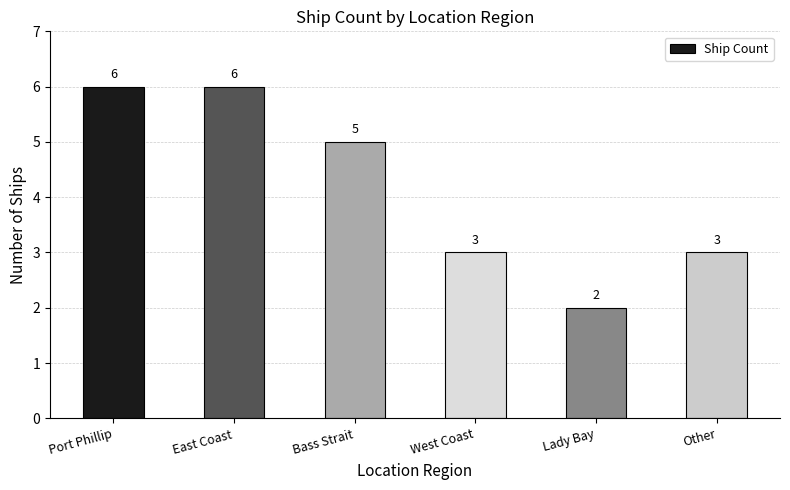

True or false: the data shows 2 at West Coast.

False